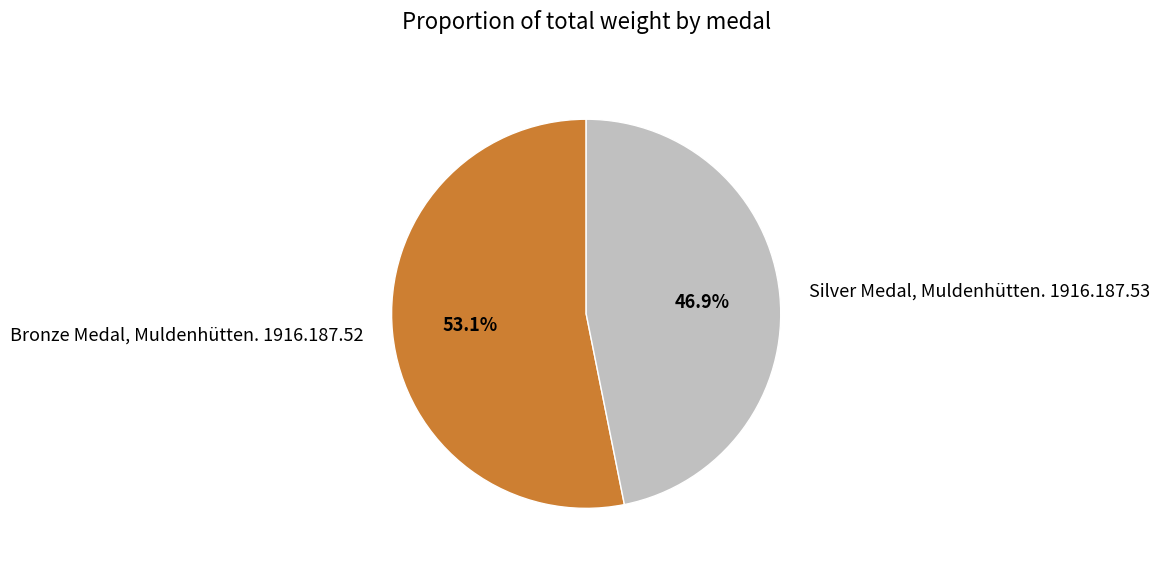

To the nearest percent, what is the combined percentage of Silver Medal, Muldenhütten. 1916.187.53 and Bronze Medal, Muldenhütten. 1916.187.52?

100%